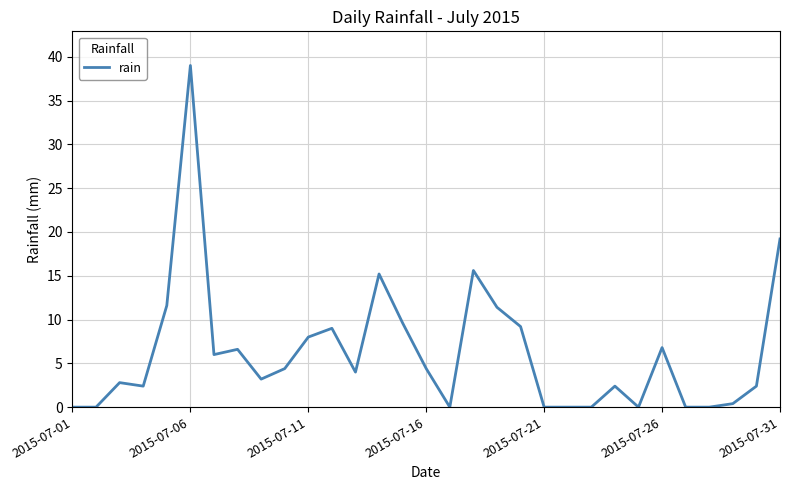

What is the maximum value shown in the chart?

39.0